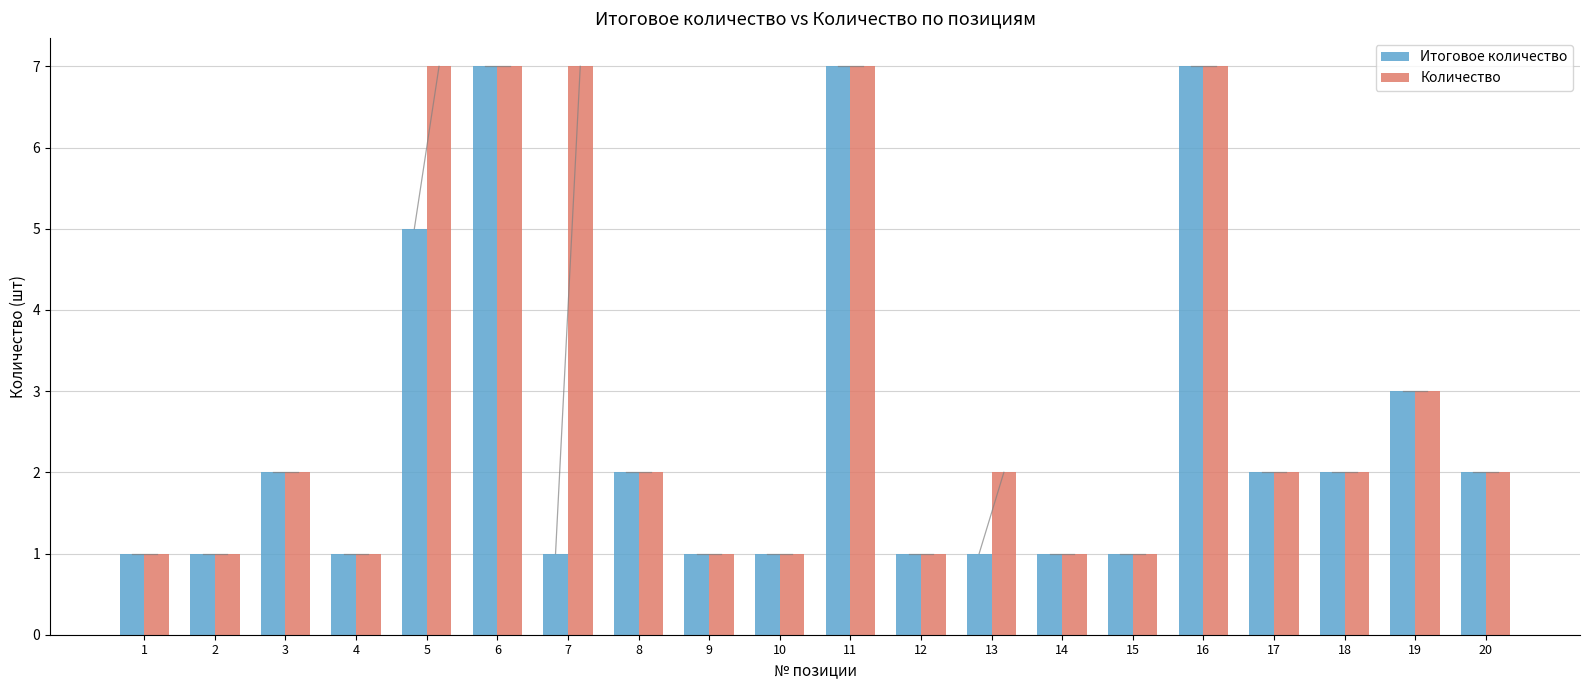

How many distinct data groups are displayed?

2